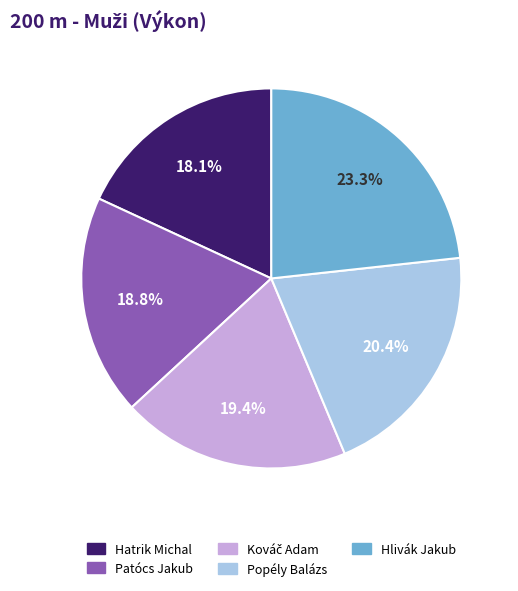

Which has a higher value, Hatrik Michal or Popély Balázs?

Popély Balázs